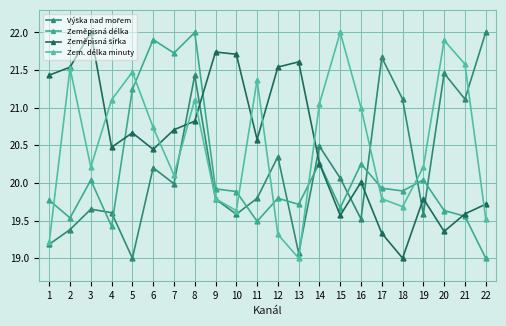

How many lines are shown in the chart?

4